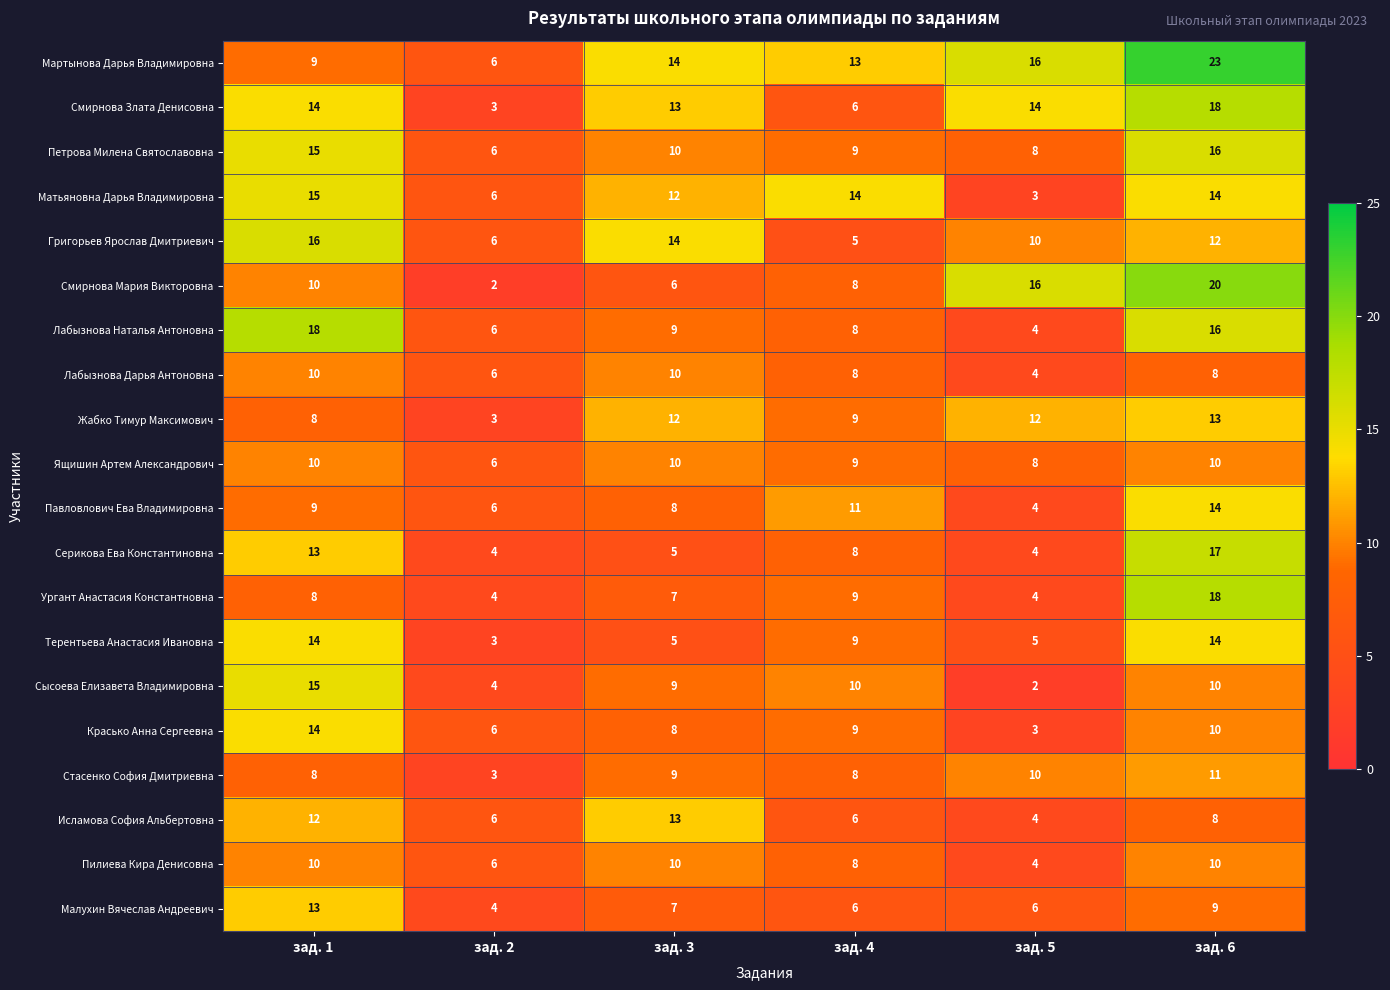

Which series has the widest spread of values?

Смирнова Мария Викторовна